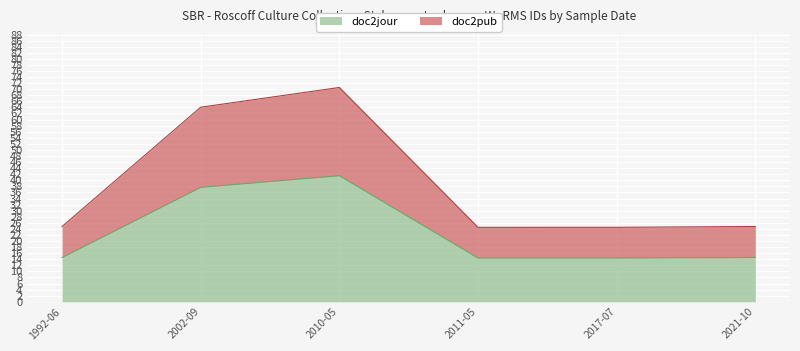

What is the lowest value of the doc2jour series?

14.4